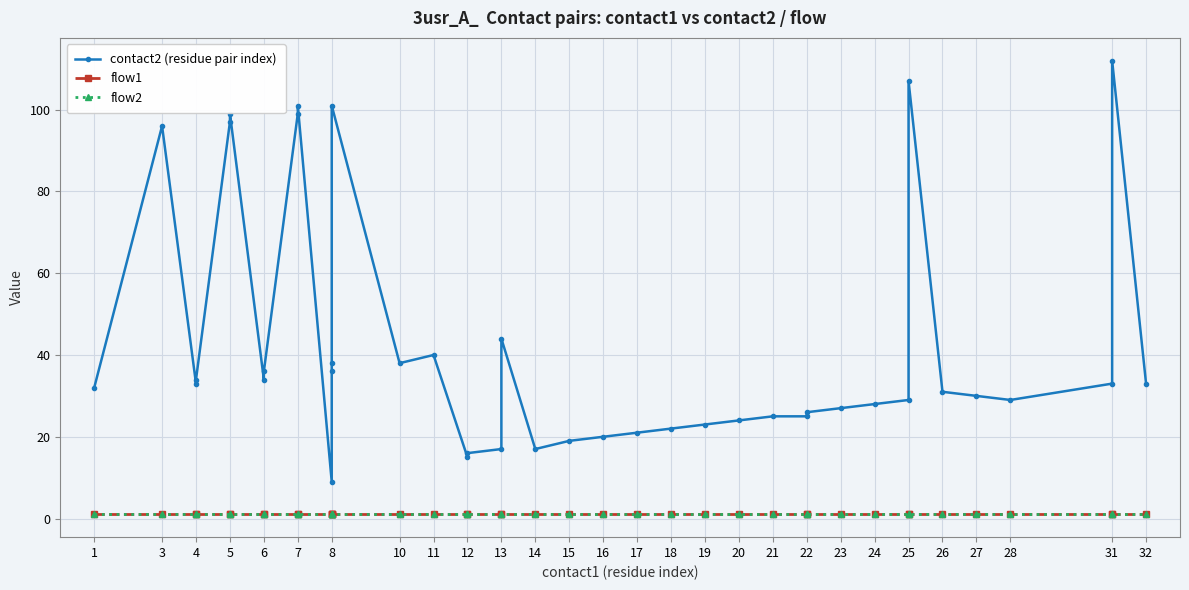

Rank the series by their maximum value, from highest to lowest.

contact2 (residue pair index), flow1, flow2